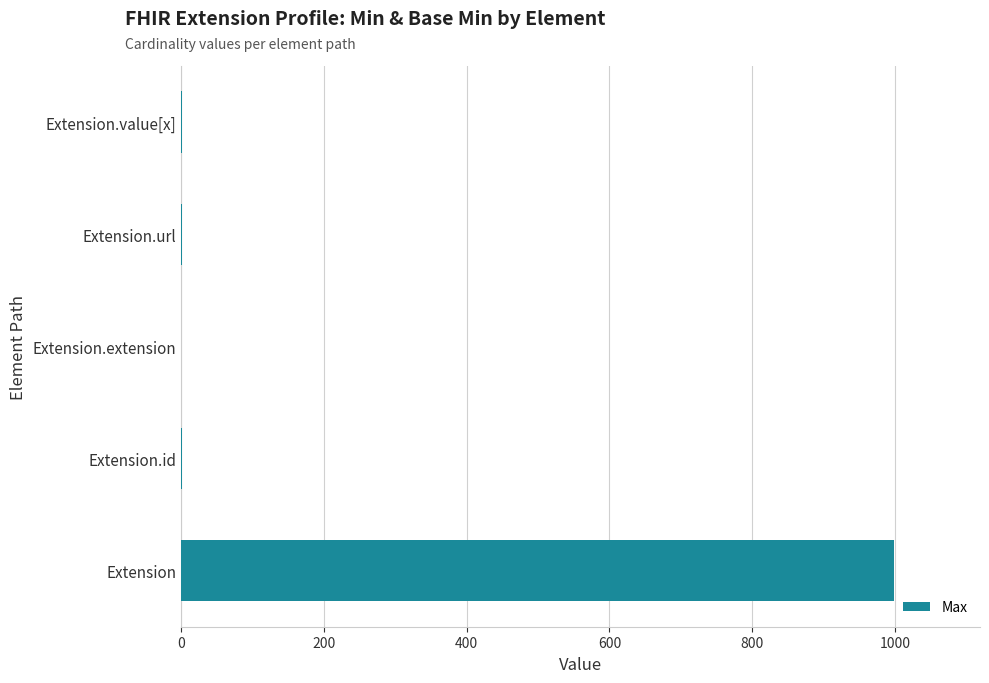

What is the greatest value displayed?

999